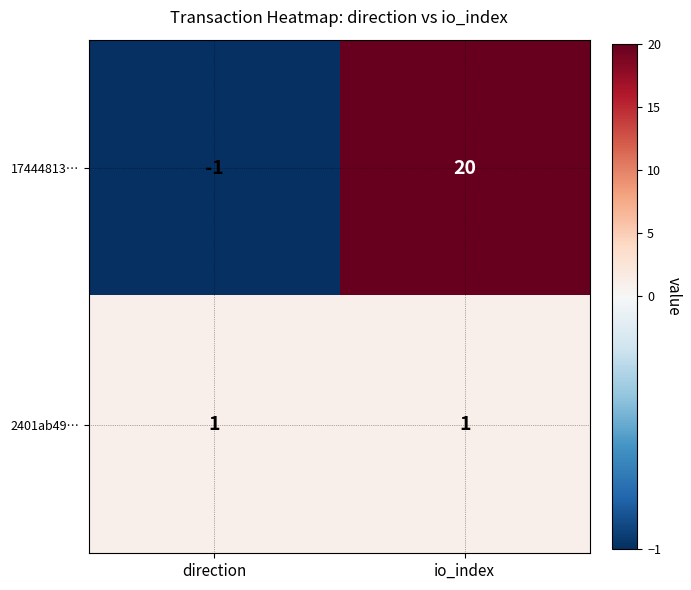

Reading left to right, extract all data points from this chart.

17444813…: direction=-1	io_index=20
2401ab49…: direction=1	io_index=1